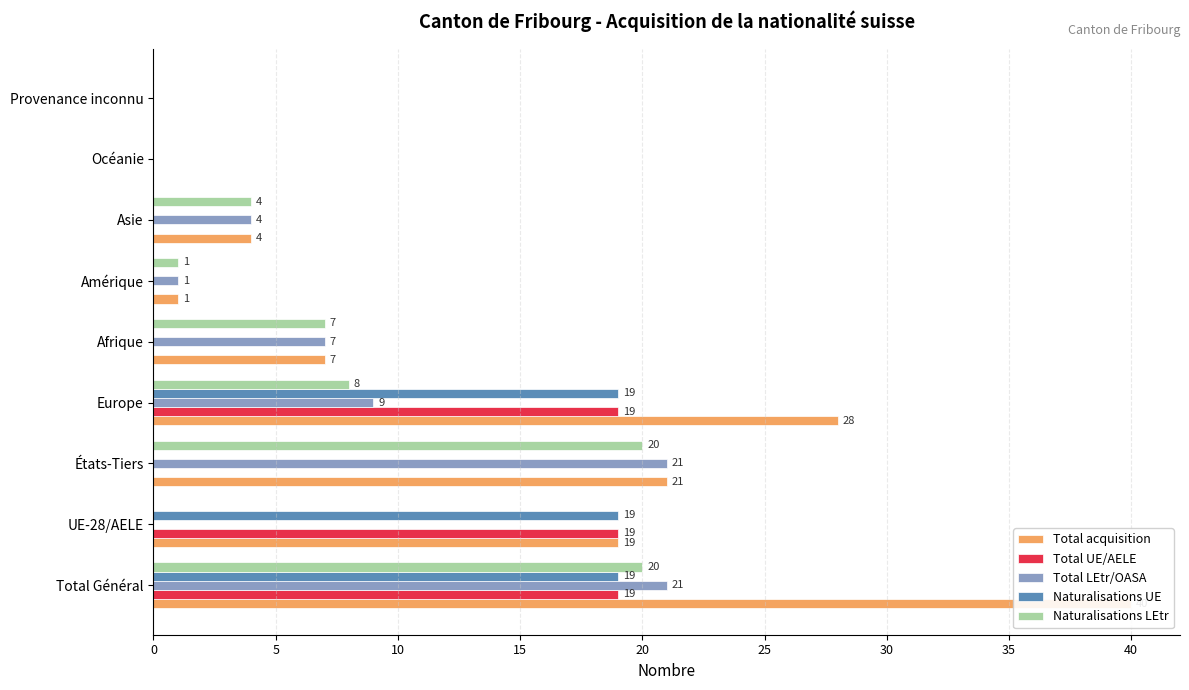

How many values in Naturalisations LEtr are above zero?

6